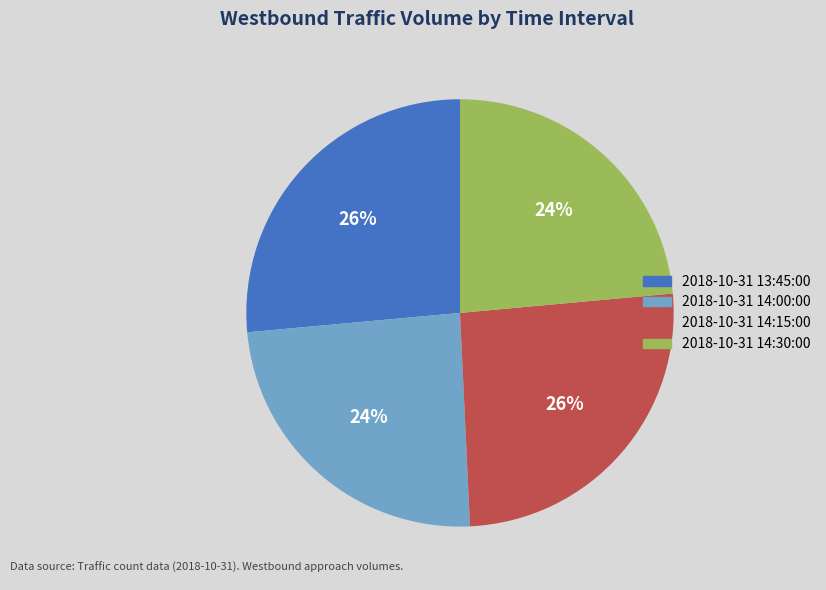

How many segments does this pie chart have?

4